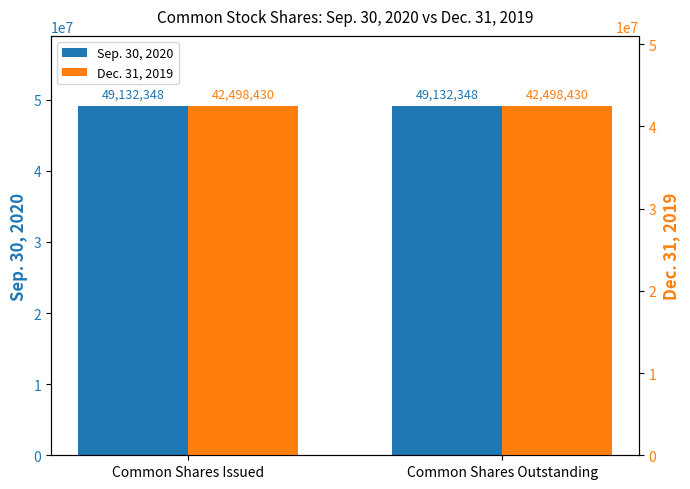

How many groups of bars are there?

2